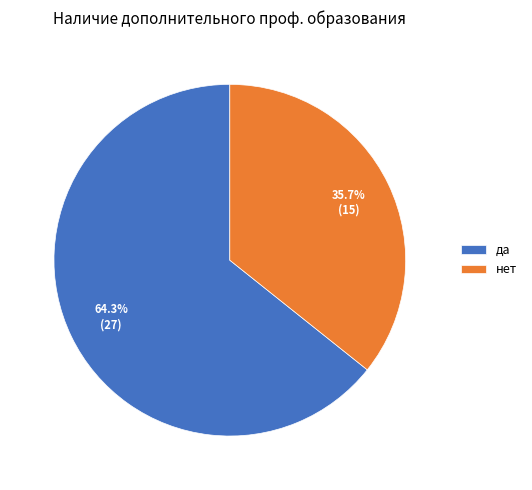

Which slice is the largest?

да